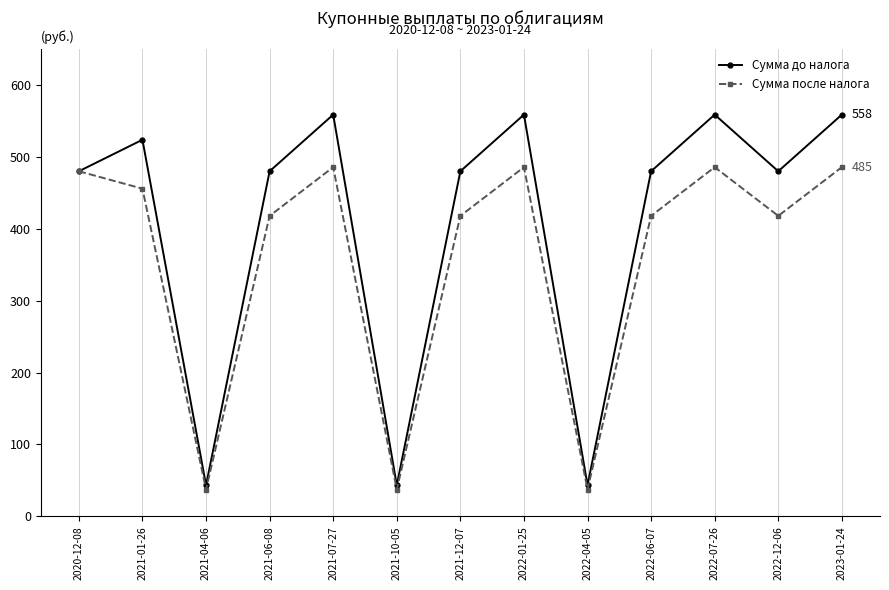

Which series has the largest range (max minus min)?

Сумма до налога